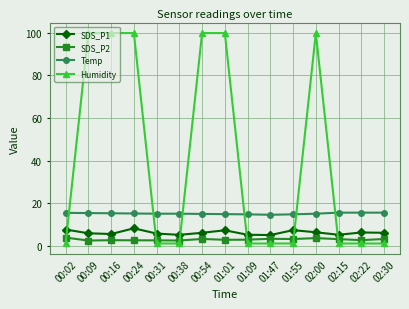

Rank the series by their maximum value, from highest to lowest.

Humidity, Temp, SDS_P1, SDS_P2